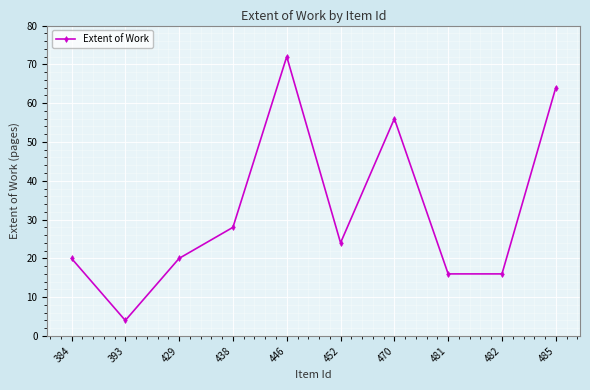

At which category does the data reach its first local peak?

446